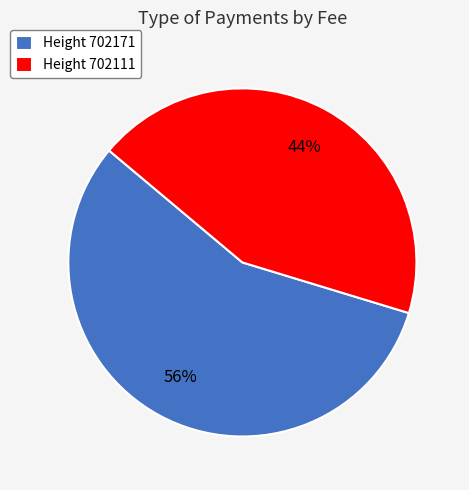

Do Height 702171 and Height 702111 together represent more than half of the pie?

Yes